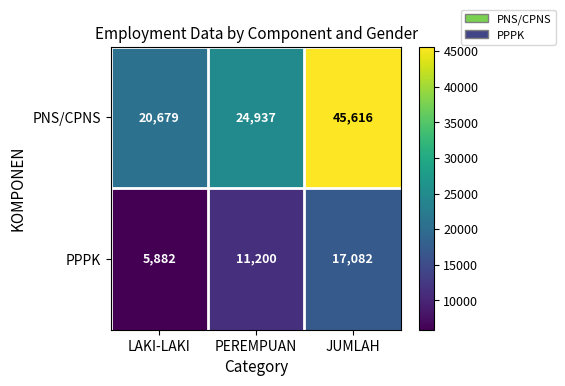

What is the highest value of the PPPK series?

17082